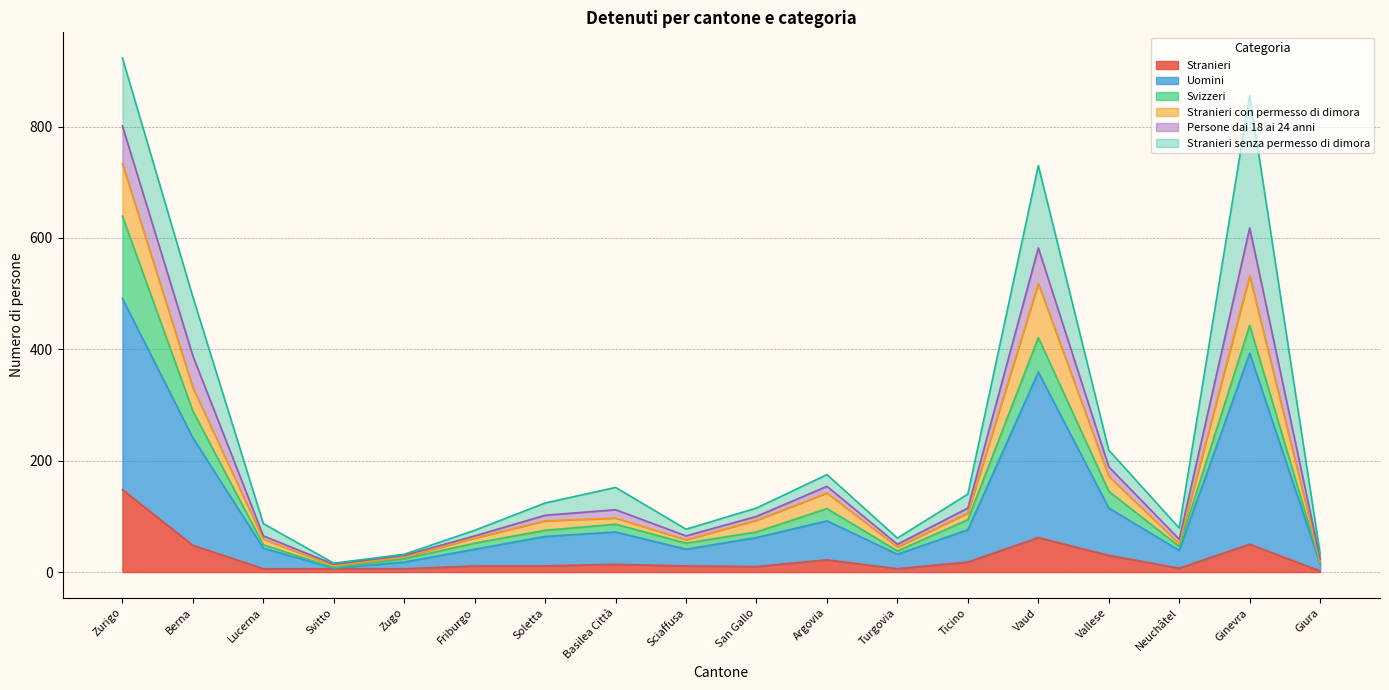

Is it true that Stranieri con permesso di dimora equals 1 at Grigioni?

False